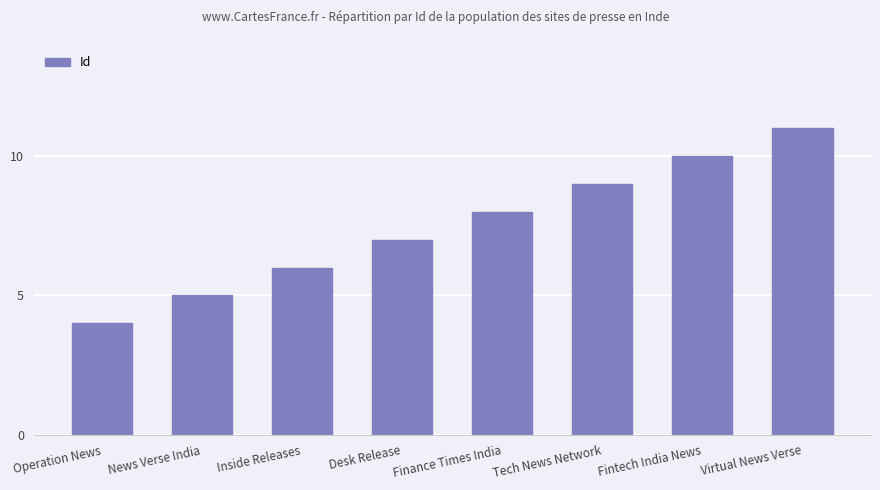

Does the chart contain any negative values?

No